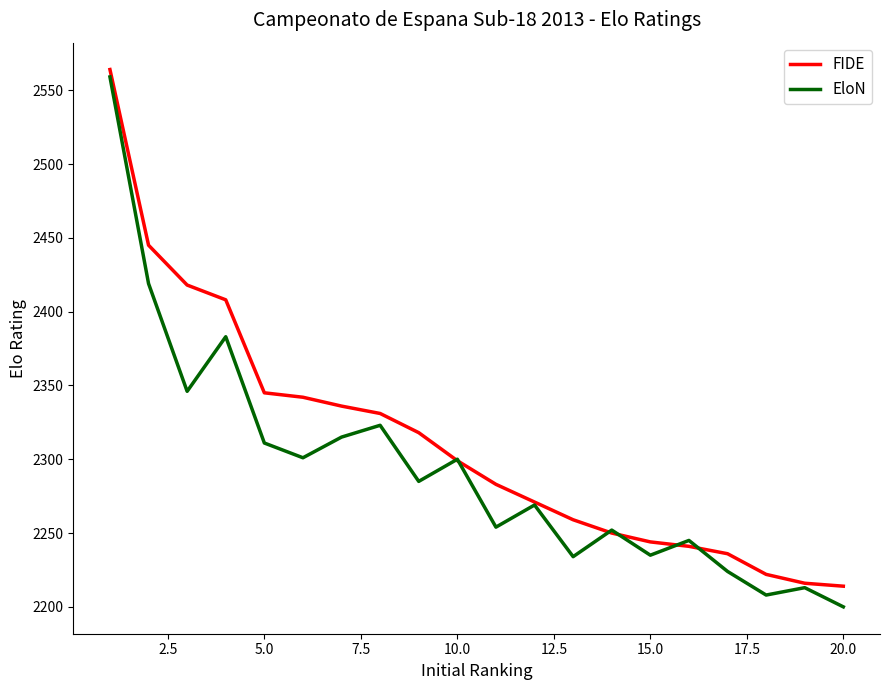

What is the sum of all FIDE values?

46242